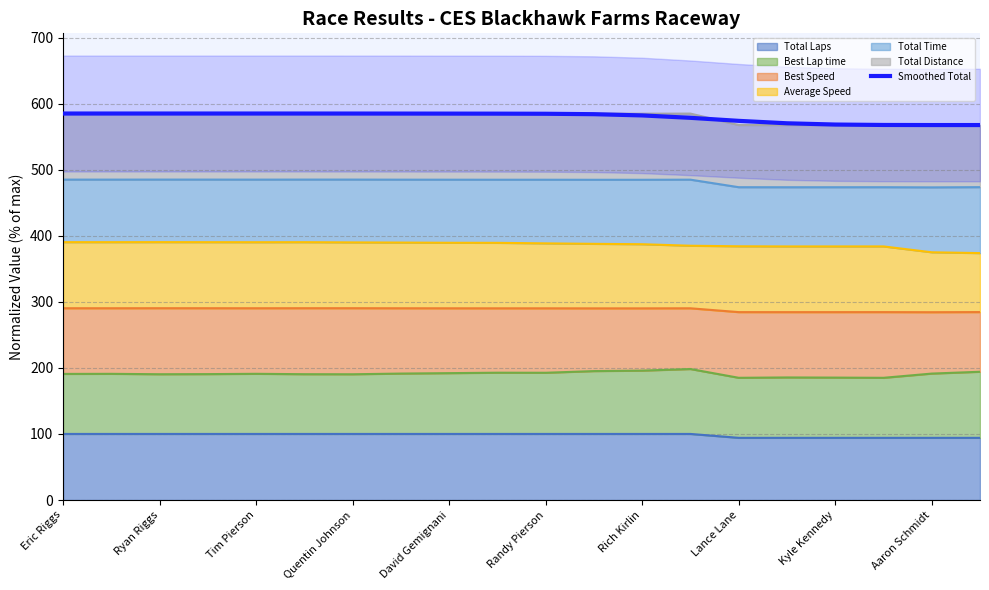

What is the label of the 7th point from the left?

Quentin Johnson